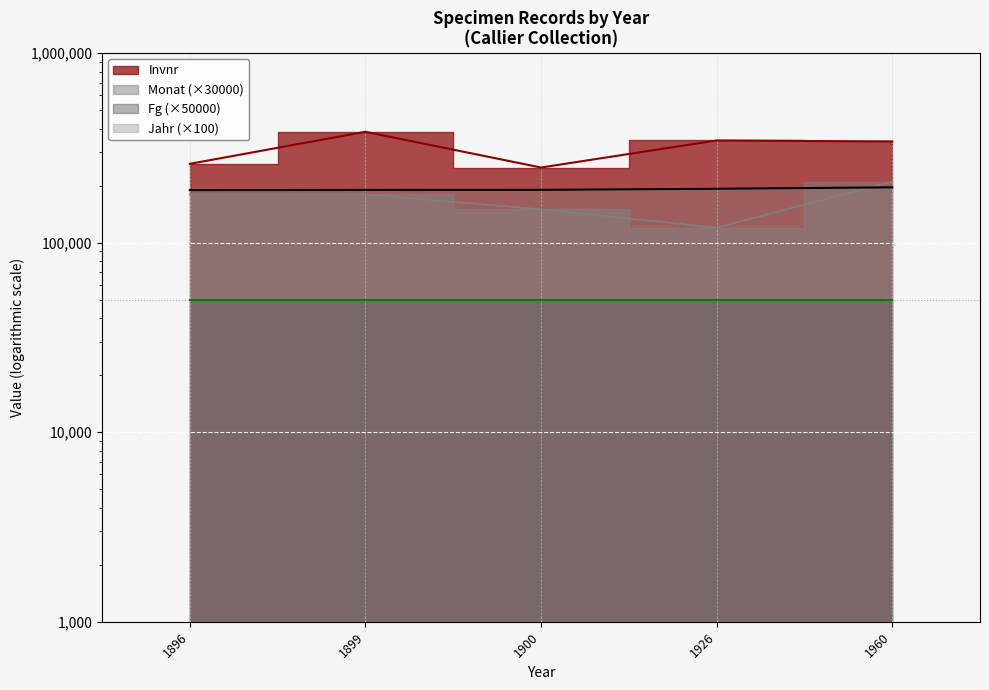

Where is the first local maximum for Invnr?

1899